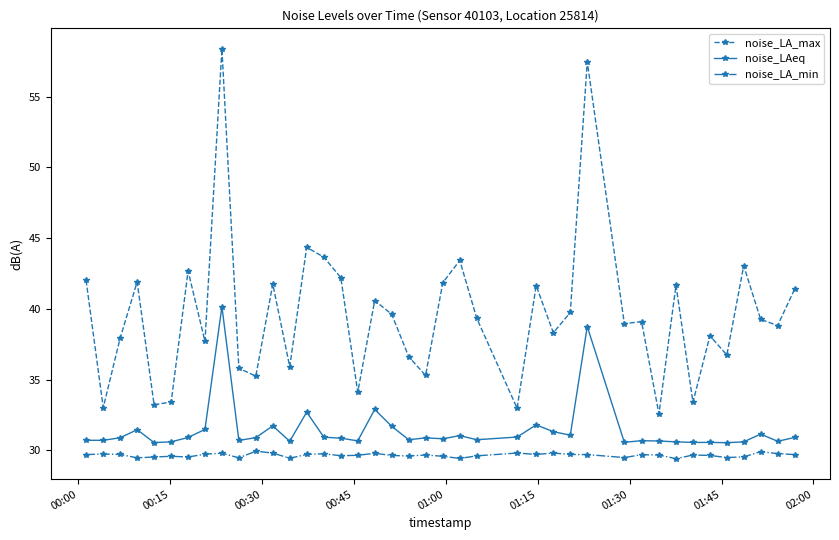

True or false: noise_LAeq and noise_LA_max intersect in this chart.

False